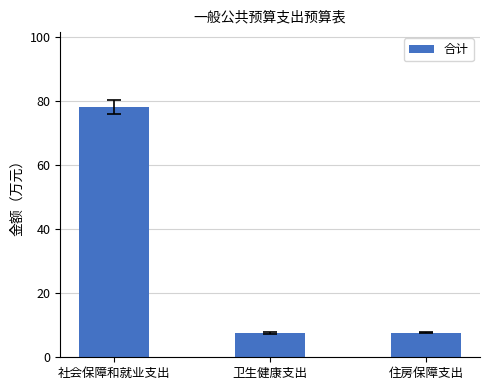

Which has a higher value, 社会保障和就业支出 or 住房保障支出?

社会保障和就业支出